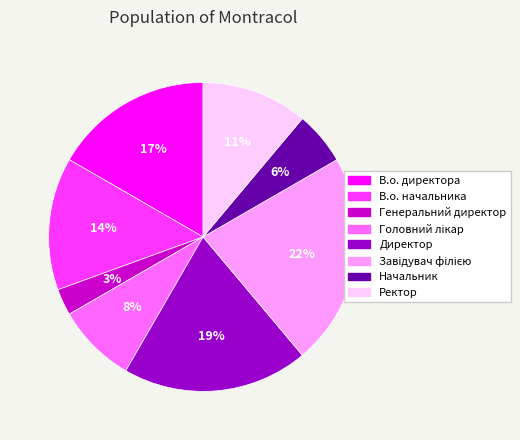

Which category has the smallest portion of the pie?

Генеральний директор